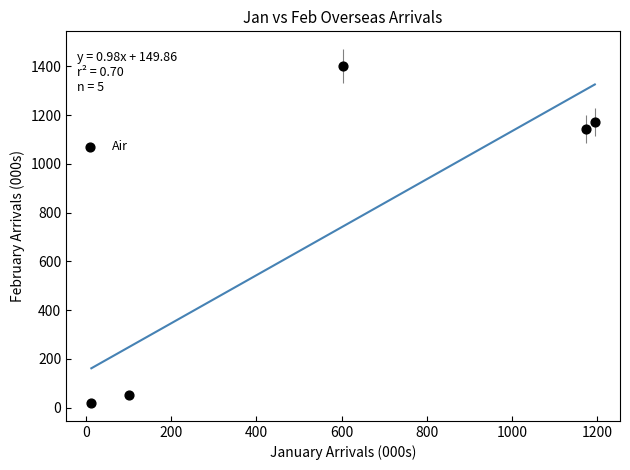

What Y value in the scatter plot is closest to 710?

1142.4